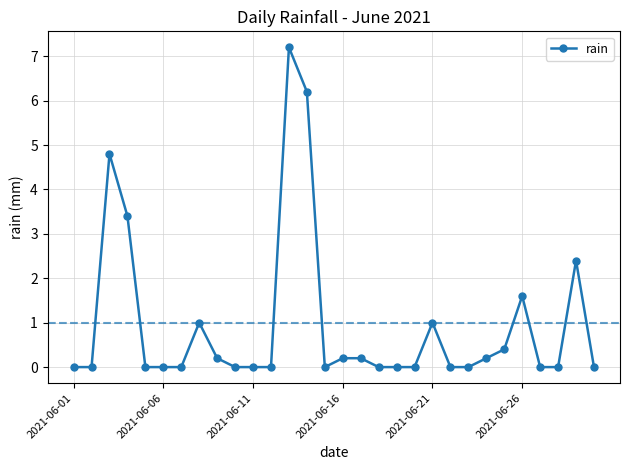

Reading right to left, extract all data points from this chart.

0.0	2.4	0.0	0.0	1.6	0.4	0.2	0.0	0.0	1.0	0.0	0.0	0.0	0.2	0.2	0.0	6.2	7.2	0.0	0.0	0.0	0.2	1.0	0.0	0.0	0.0	3.4	4.8	0.0	0.0